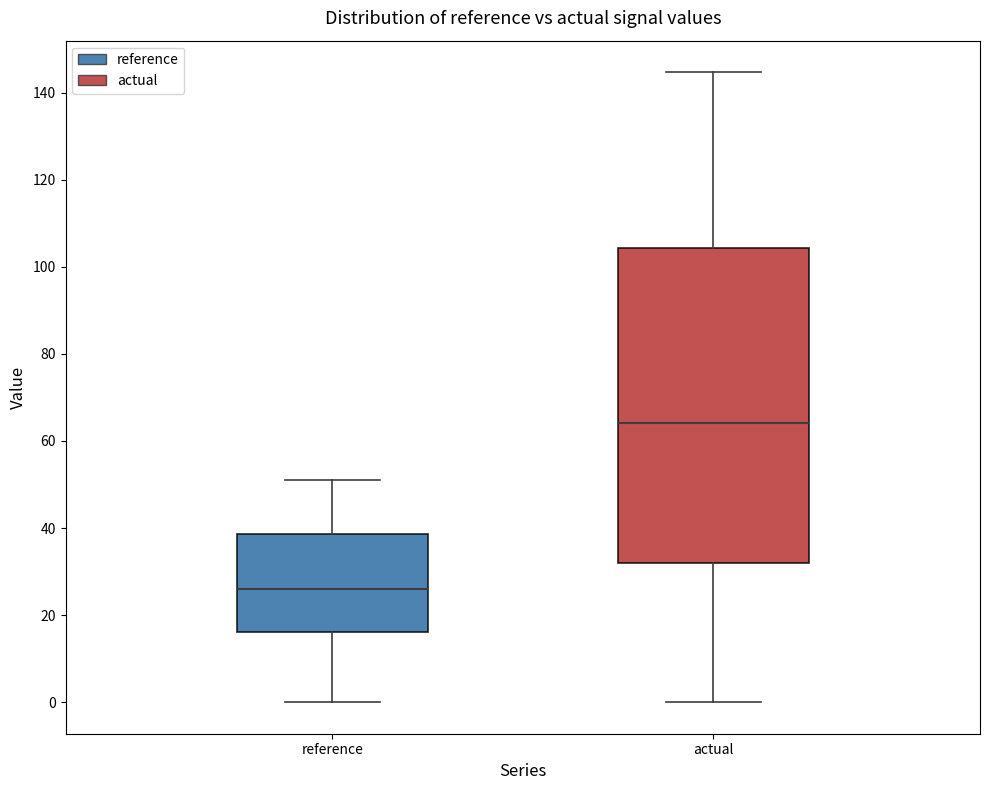

Reading left to right, transcribe this box plot: for each box, give where its median line is, the range the box spans, and where its two whiskers end, as read against the y-axis. The values are not printed on the chart, so give them approximately, as read against the axis.

reference: median 26, box 16 to 38, whiskers 0 to 50
actual: median 64, box 32 to 104, whiskers 0 to 144